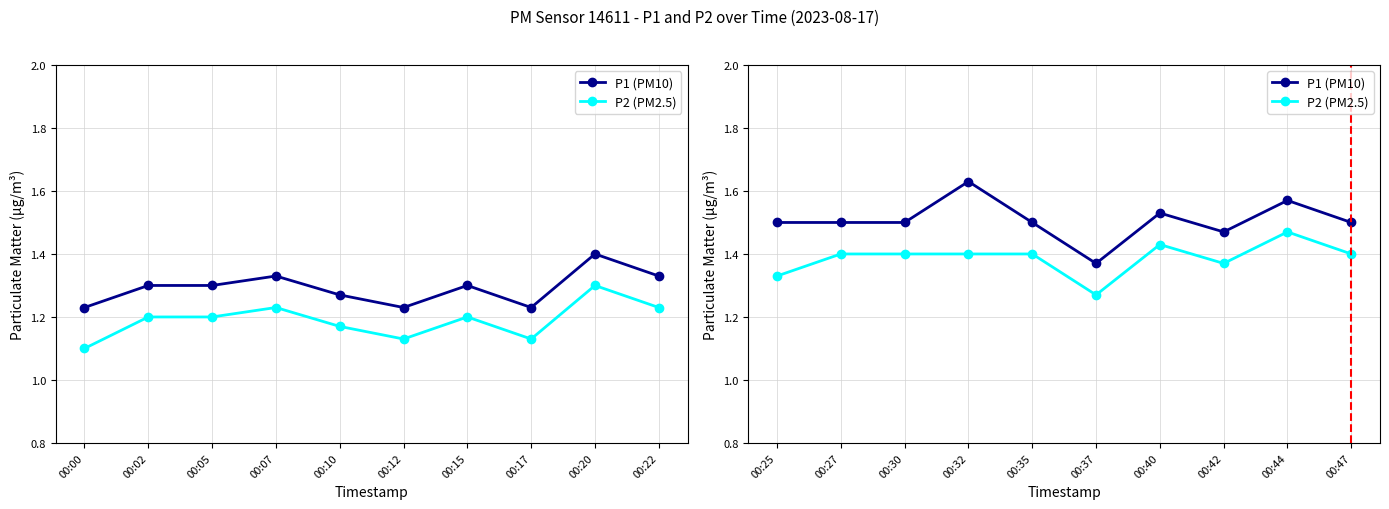

True or false: P2 (PM2.5) and P1 (PM10) intersect in this chart.

False